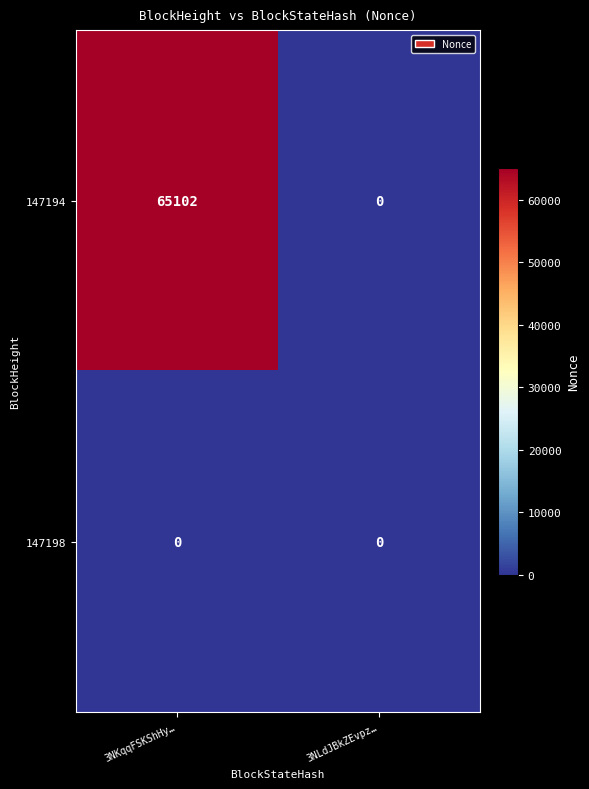

What is the total value across all series at 3NKqqFSKShHy…?

65102